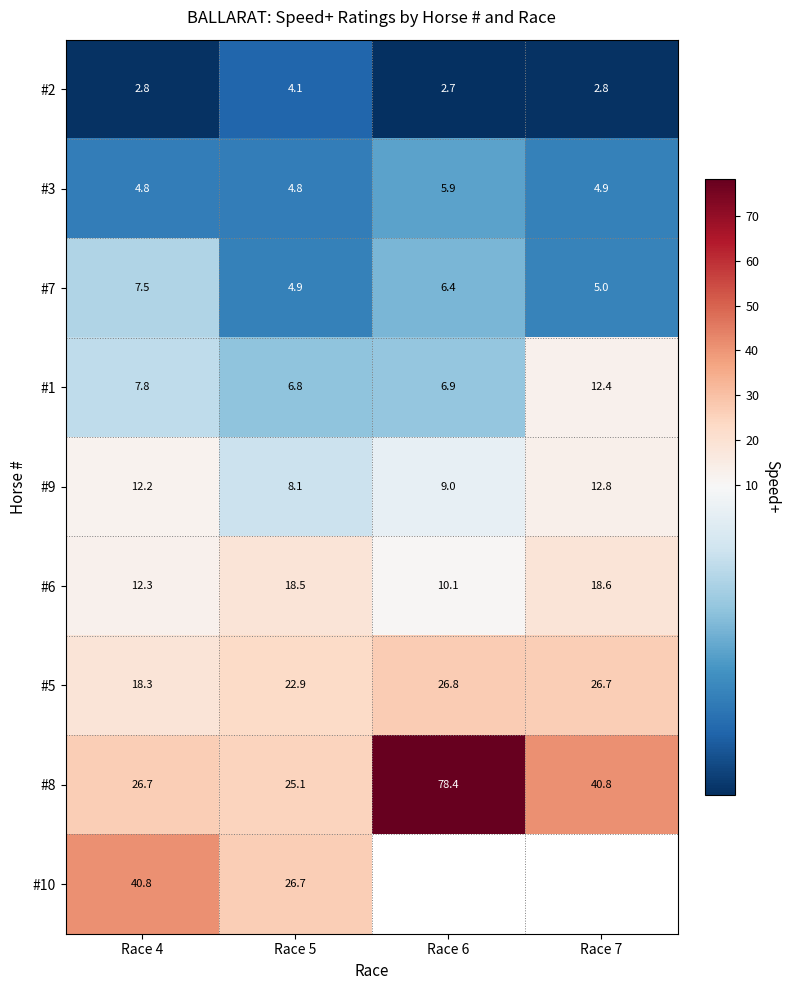

Which series changed the most between Race 4 and Race 5?

#10